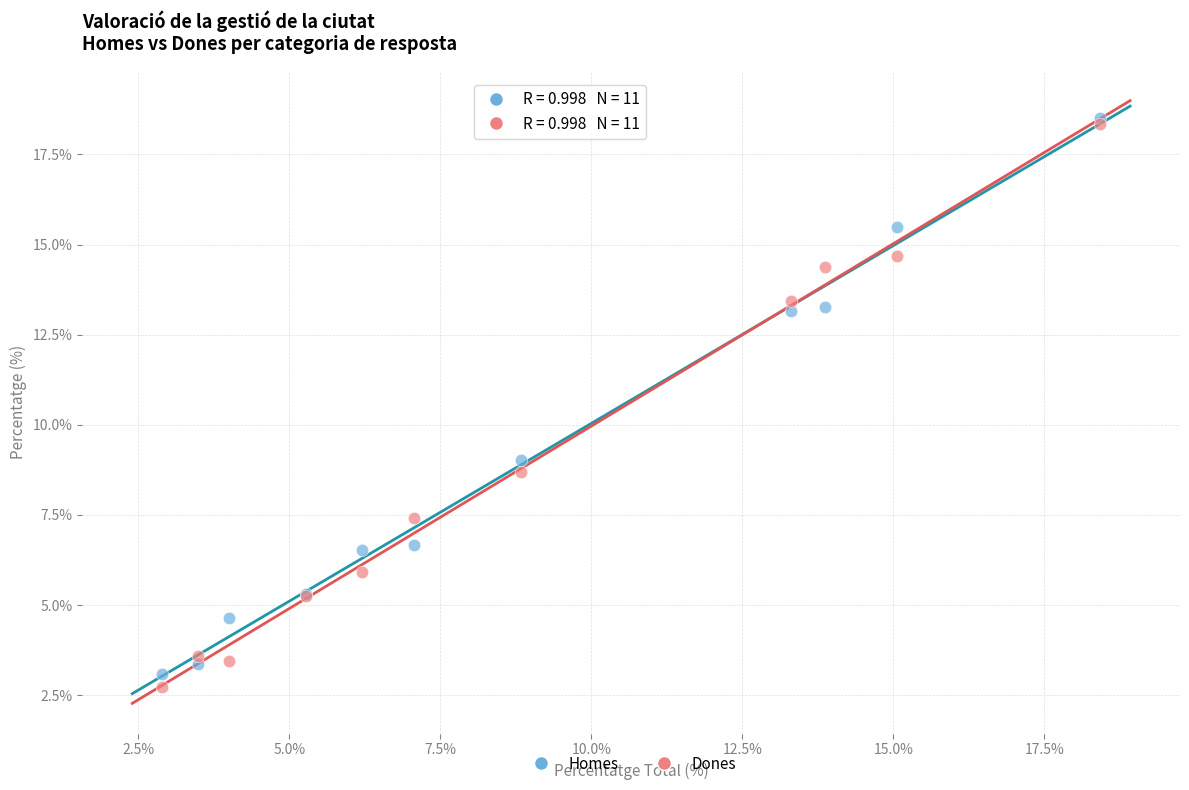

Which series reaches the maximum Y coordinate?

Homes